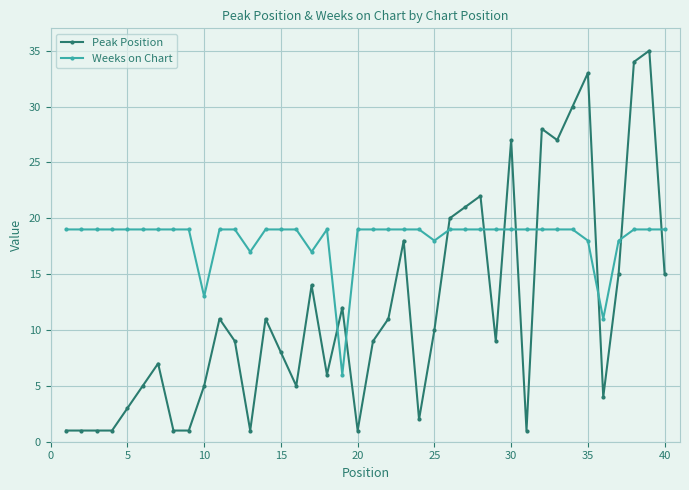

What is the minimum value for Weeks on Chart?

6